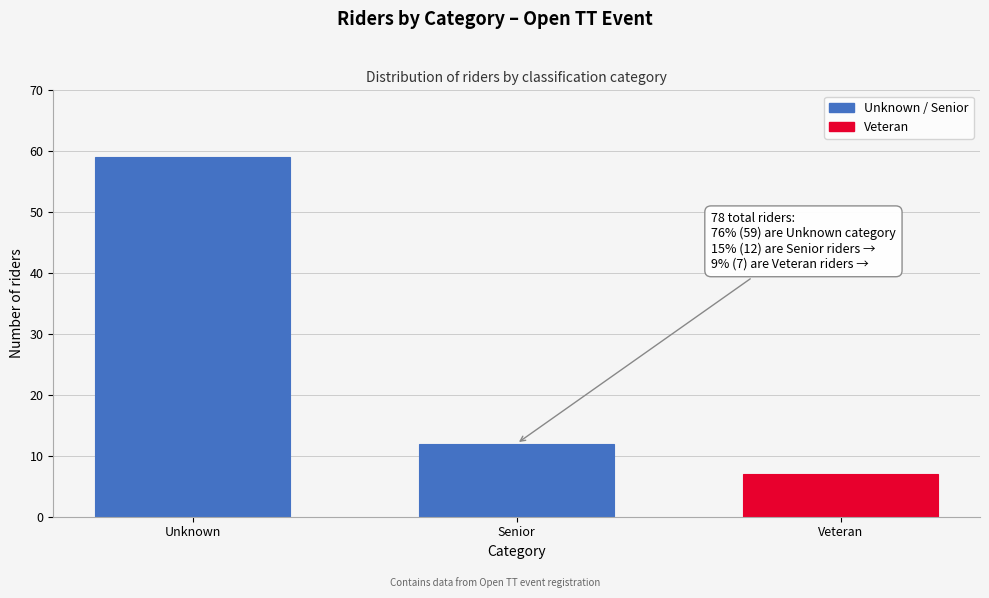

Reading left to right, what are all the values shown in this chart?

Unknown=59	Senior=12	Veteran=7